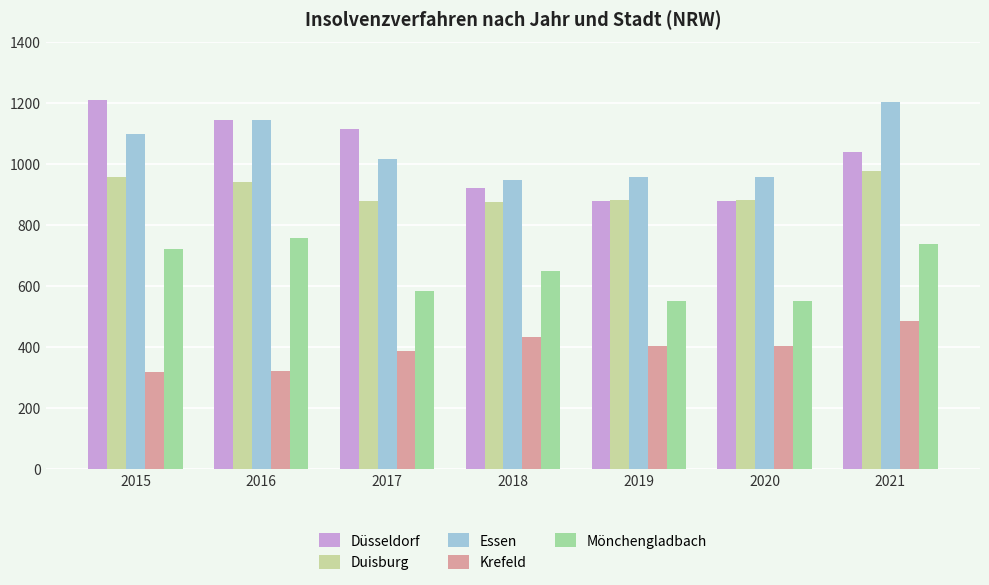

Where is Düsseldorf nearest to the value 1043?

2021